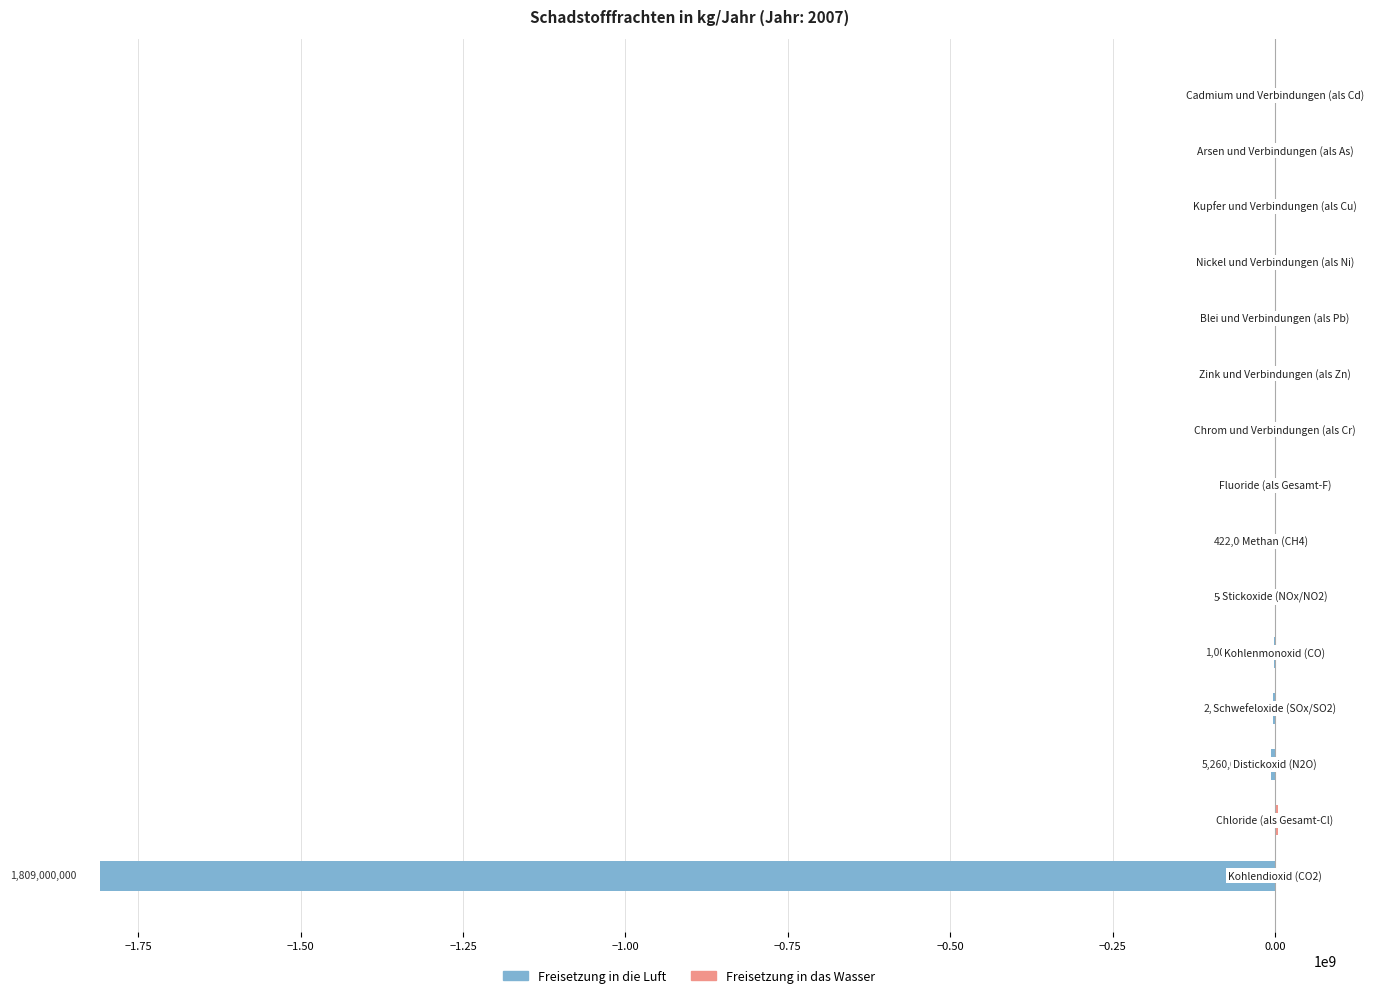

How many groups of bars are there?

15